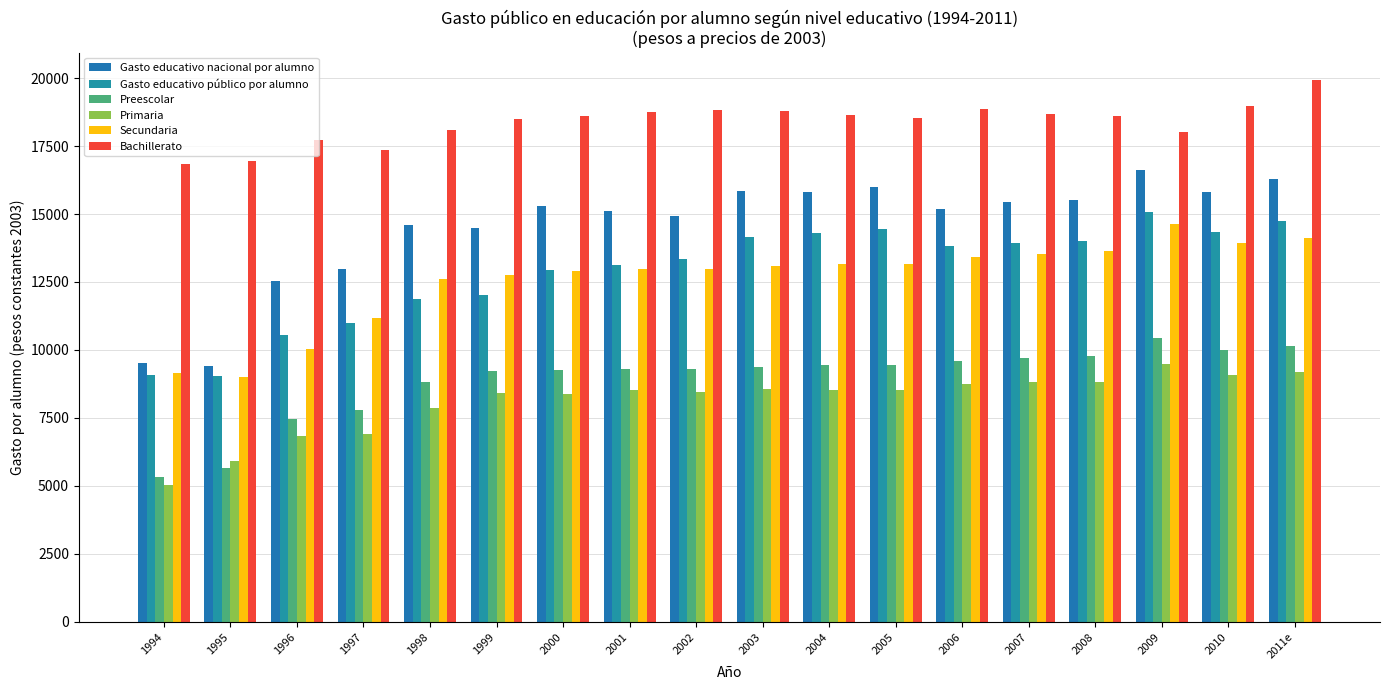

Between 1994 and 2011e, which is larger?

2011e